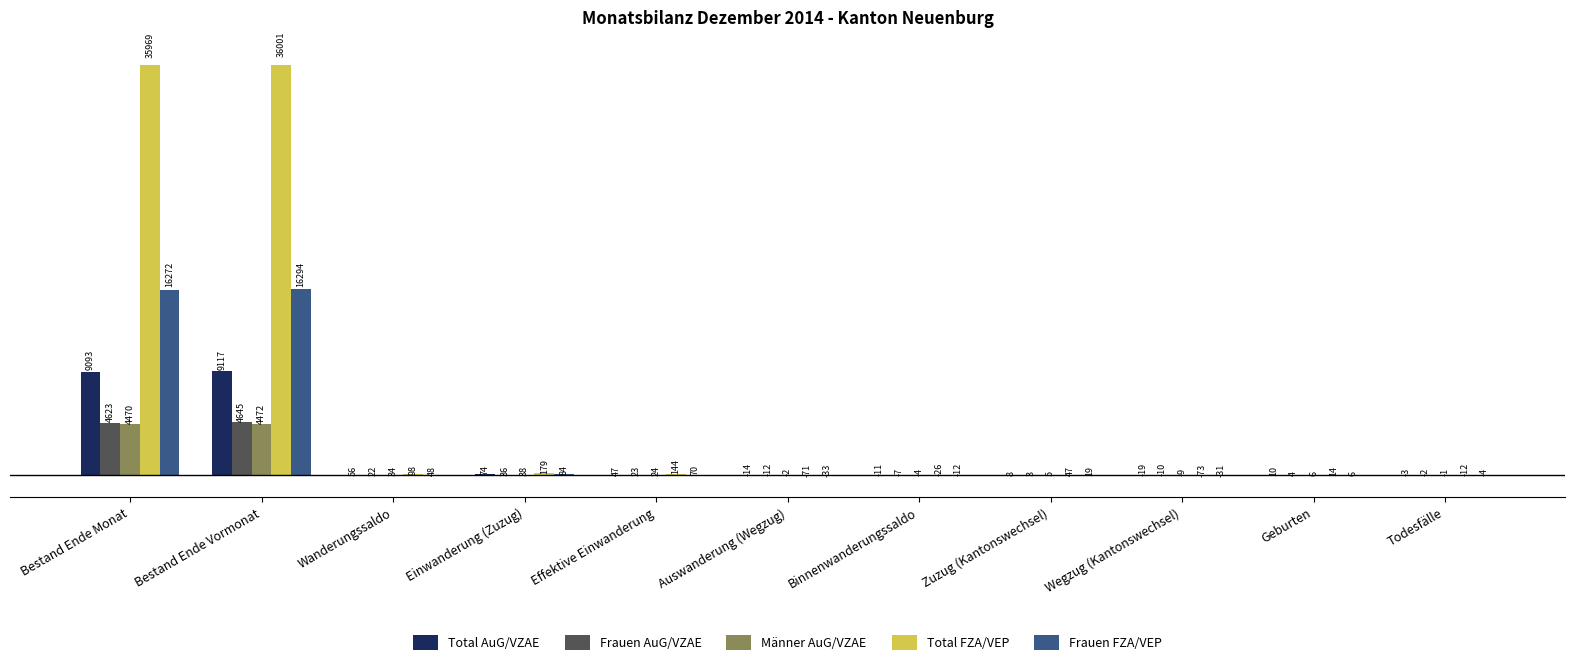

Reading right to left, what are all the values shown in this chart?

Total AuG/VZAE: Todesfälle=-3	Geburten=10	Wegzug (Kantonswechsel)=-19	Zuzug (Kantonswechsel)=8	Binnenwanderungssaldo=-11	Auswanderung (Wegzug)=-14	Effektive Einwanderung=47	Einwanderung (Zuzug)=74	Wanderungssaldo=56	Bestand Ende Vormonat=9117	Bestand Ende Monat=9093
Frauen AuG/VZAE: Todesfälle=-2	Geburten=4	Wegzug (Kantonswechsel)=-10	Zuzug (Kantonswechsel)=3	Binnenwanderungssaldo=-7	Auswanderung (Wegzug)=-12	Effektive Einwanderung=23	Einwanderung (Zuzug)=36	Wanderungssaldo=22	Bestand Ende Vormonat=4645	Bestand Ende Monat=4623
Männer AuG/VZAE: Todesfälle=-1	Geburten=6	Wegzug (Kantonswechsel)=-9	Zuzug (Kantonswechsel)=5	Binnenwanderungssaldo=-4	Auswanderung (Wegzug)=-2	Effektive Einwanderung=24	Einwanderung (Zuzug)=38	Wanderungssaldo=34	Bestand Ende Vormonat=4472	Bestand Ende Monat=4470
Total FZA/VEP: Todesfälle=-12	Geburten=14	Wegzug (Kantonswechsel)=-73	Zuzug (Kantonswechsel)=47	Binnenwanderungssaldo=-26	Auswanderung (Wegzug)=-71	Effektive Einwanderung=144	Einwanderung (Zuzug)=179	Wanderungssaldo=98	Bestand Ende Vormonat=36001	Bestand Ende Monat=35969
Frauen FZA/VEP: Todesfälle=-4	Geburten=6	Wegzug (Kantonswechsel)=-31	Zuzug (Kantonswechsel)=19	Binnenwanderungssaldo=-12	Auswanderung (Wegzug)=-33	Effektive Einwanderung=70	Einwanderung (Zuzug)=84	Wanderungssaldo=48	Bestand Ende Vormonat=16294	Bestand Ende Monat=16272